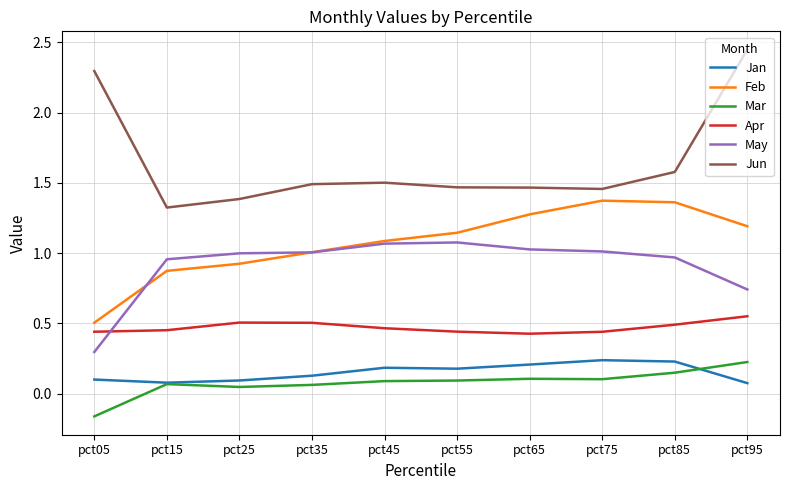

Between pct15 and pct55, which series saw the biggest shift?

Feb